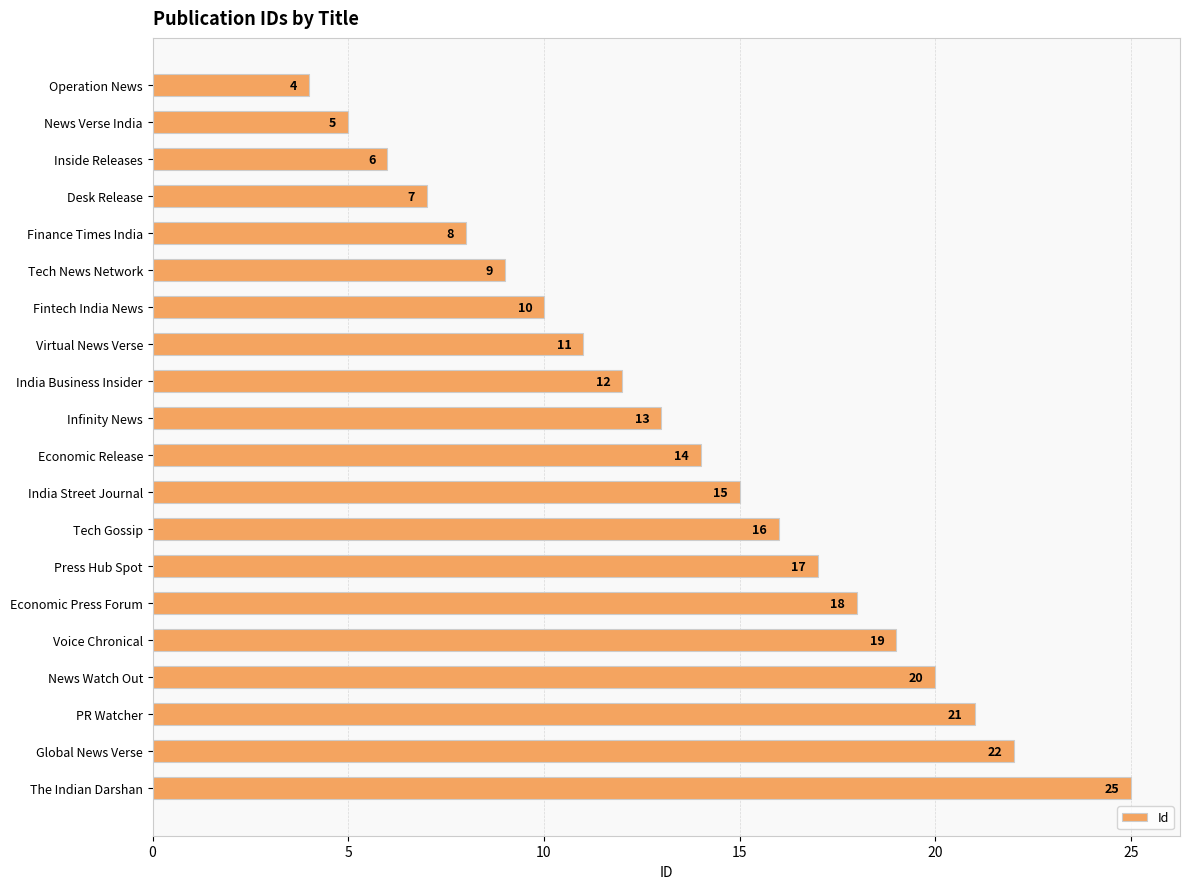

Which category has the highest value across all series?

The Indian Darshan